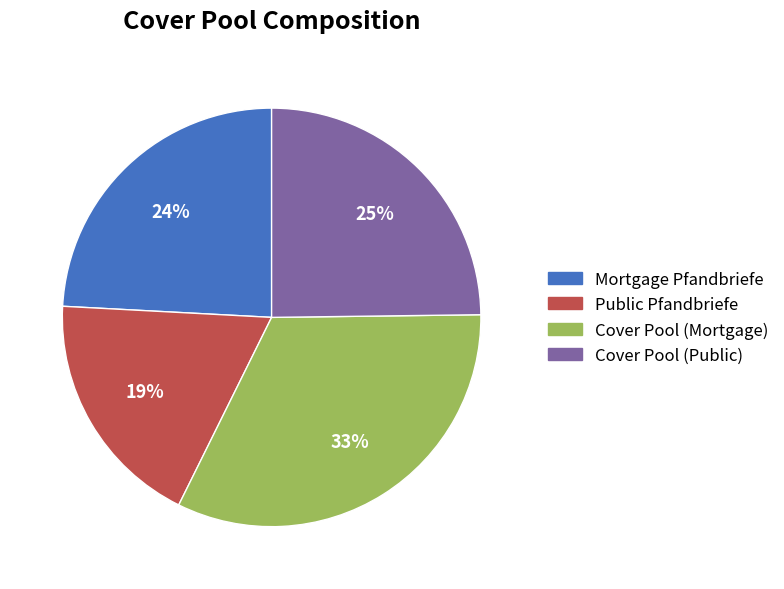

Which category has the biggest portion of the pie?

Cover Pool (Mortgage)